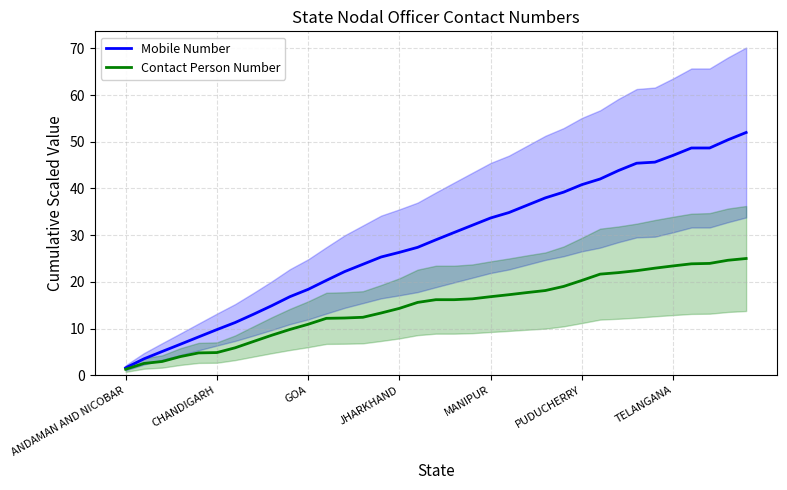

What position from the right is 28?

7